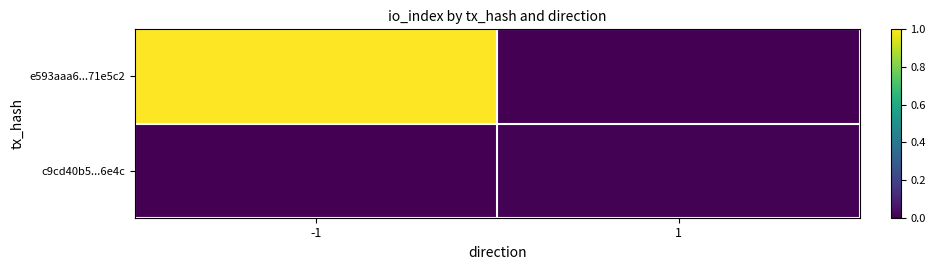

List the series in order of their overall mean, lowest first.

c9cd40b5...6e4c, e593aaa6...71e5c2